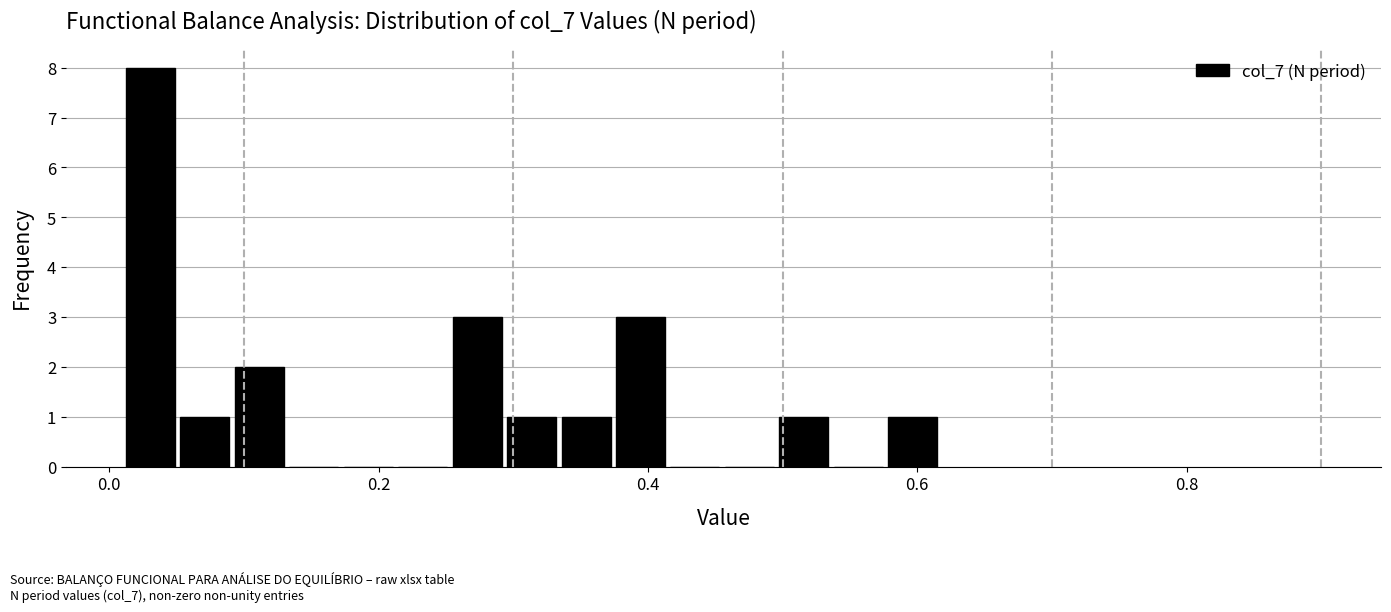

Read against the x-axis, roughly where is the centre of the tallest bar?

0.04